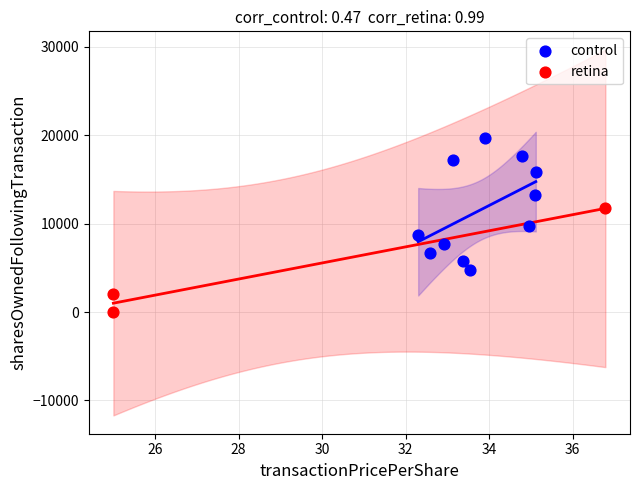

Which series reaches the minimum Y coordinate?

retina